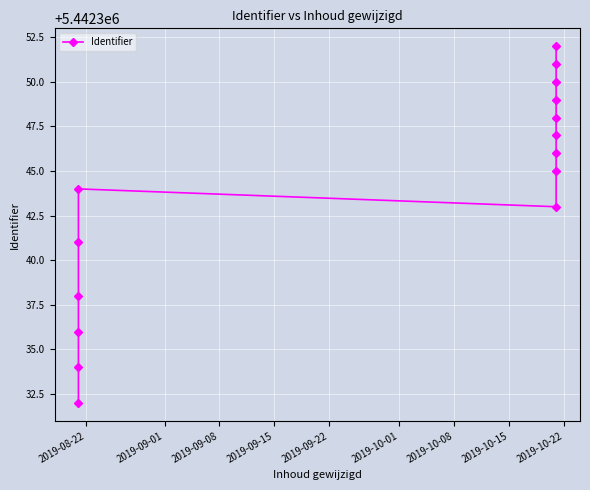

What is the value of the 6th point from the left?

5442344